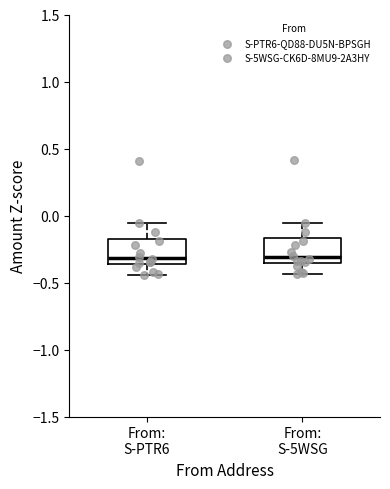

Reading left to right, transcribe this box plot: for each box, give where its median line is, the range the box spans, and where its two whiskers end, as read against the y-axis. The values are not printed on the chart, so give them approximately, as read against the axis.

From: S-PTR6: median -0.30, box -0.35 to -0.20, whiskers -0.45 to -0.05
From: S-5WSG: median -0.30, box -0.35 to -0.15, whiskers -0.45 to -0.05